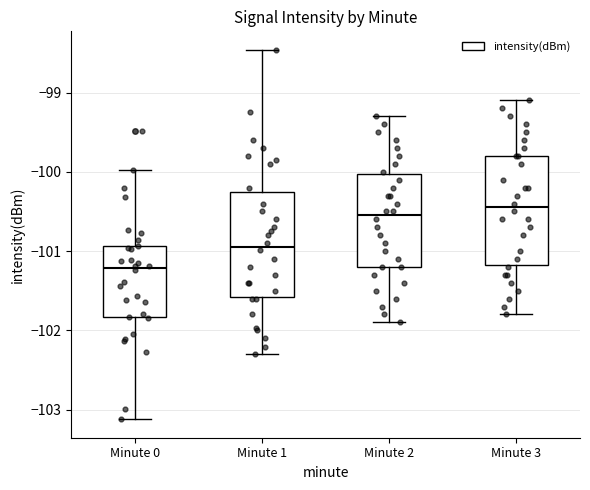

Where does the upper whisker of the box for Minute 2 end on the y-axis? The values are not printed on the chart, so give them approximately, as read against the axis.

-99.3